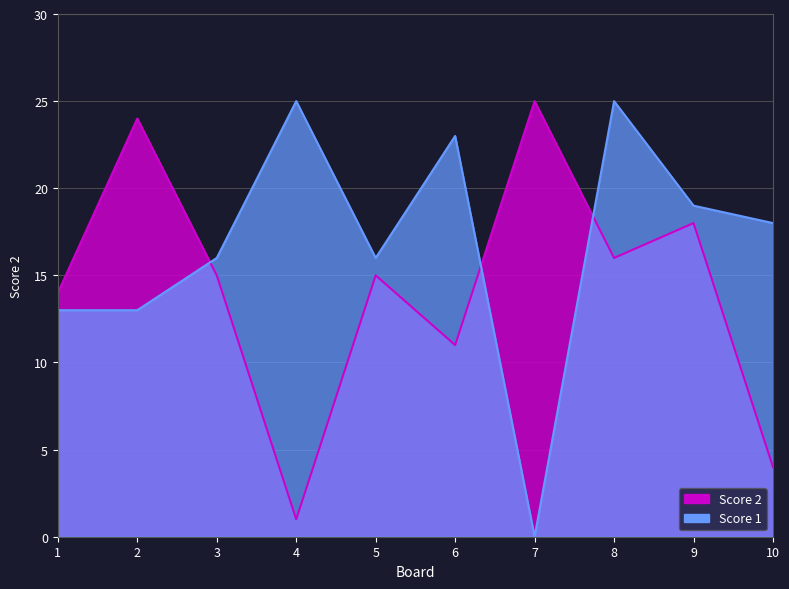

Reading left to right, list all the values displayed in this chart.

Score 2: 1=14	2=24	3=15	4=1	5=15	6=11	7=25	8=16	9=18	10=4
Score 1: 1=13	2=13	3=16	4=25	5=16	6=23	7=0	8=25	9=19	10=18